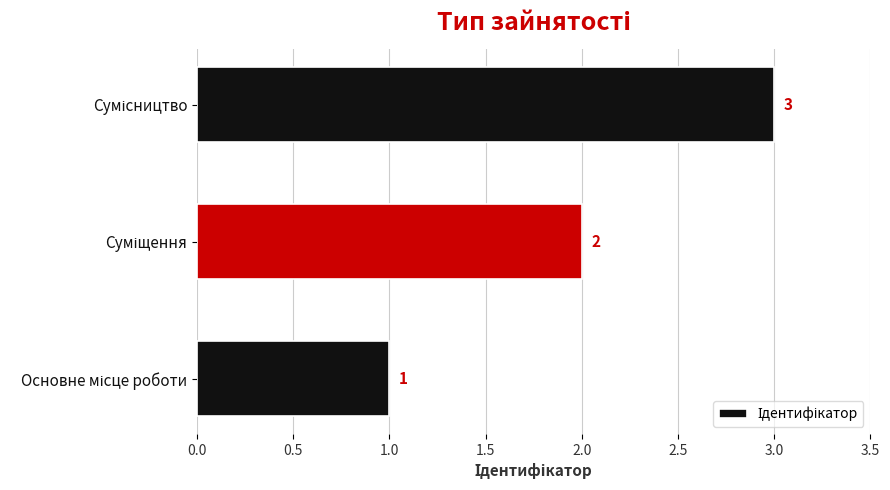

What is the greatest value displayed?

3